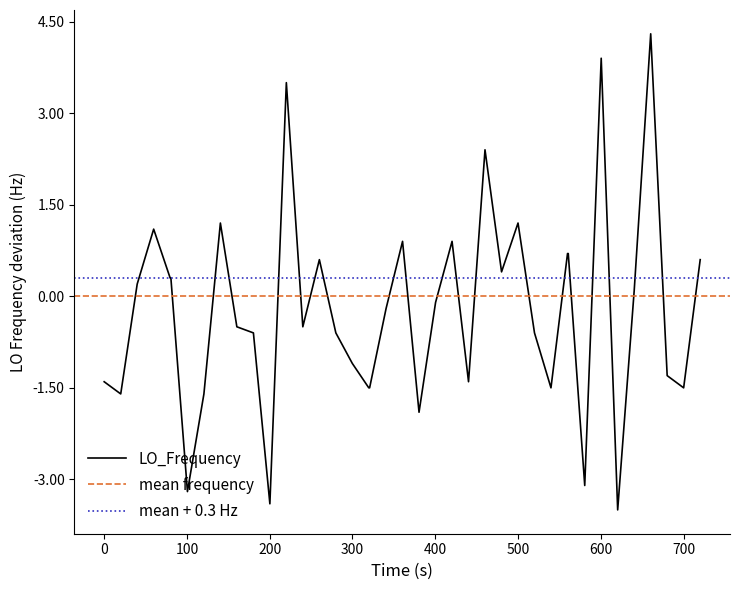

What is the maximum value for LO_Frequency?

4.3